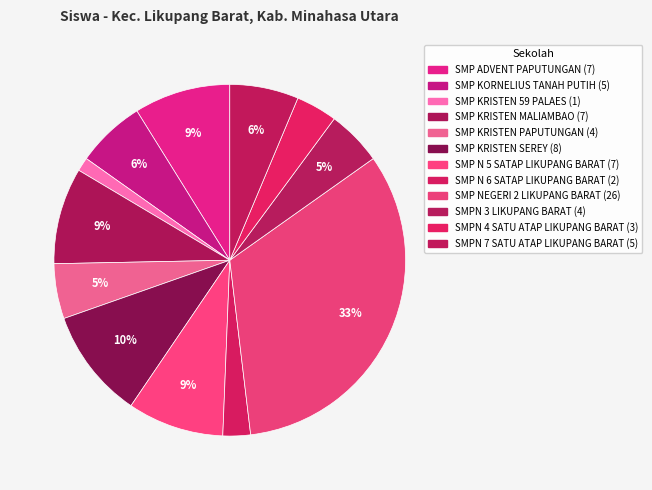

Is it true that SMP KRISTEN MALIAMBAO is 3% of the pie?

False